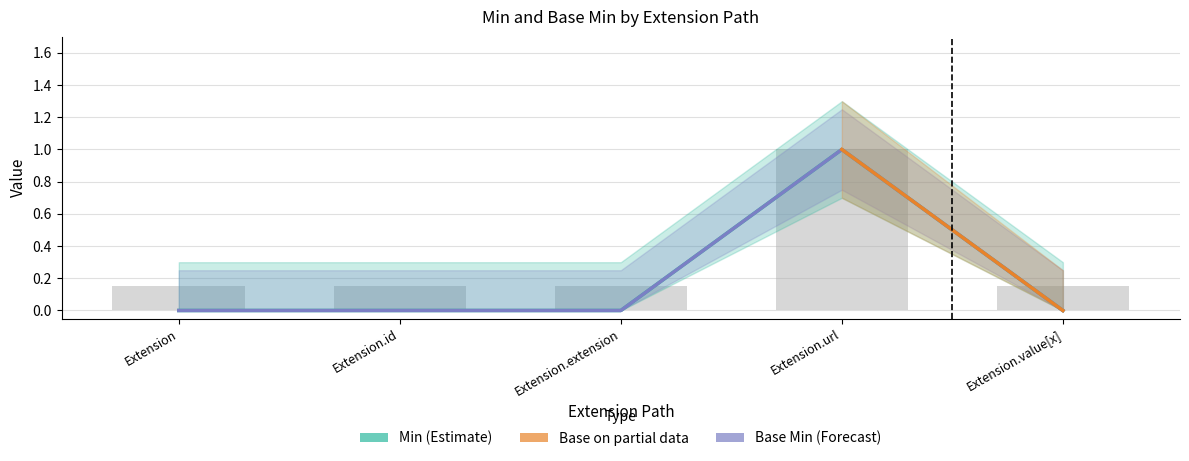

List the labels in order of Base Min value, smallest first.

Extension, Extension.id, Extension.extension, Extension.value[x], Extension.url